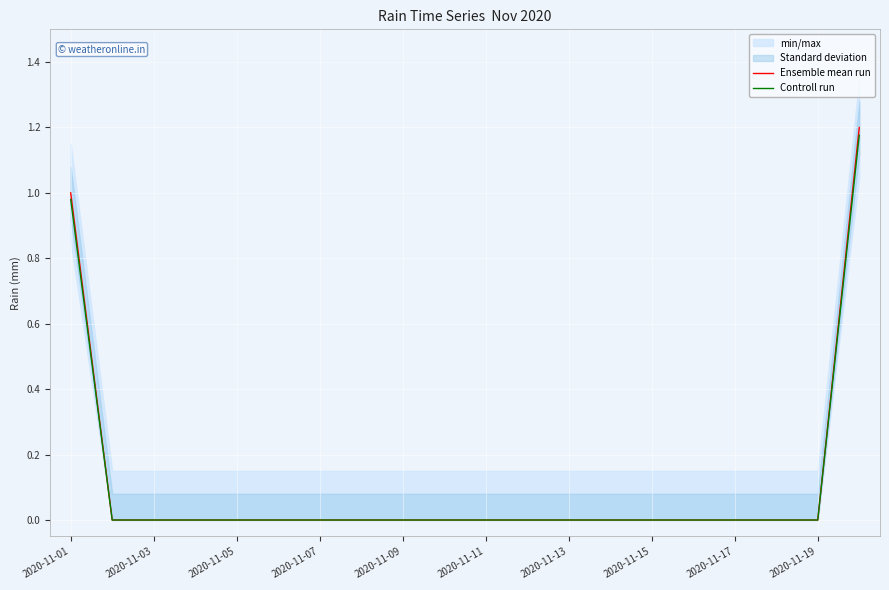

How many lines are shown in the chart?

2